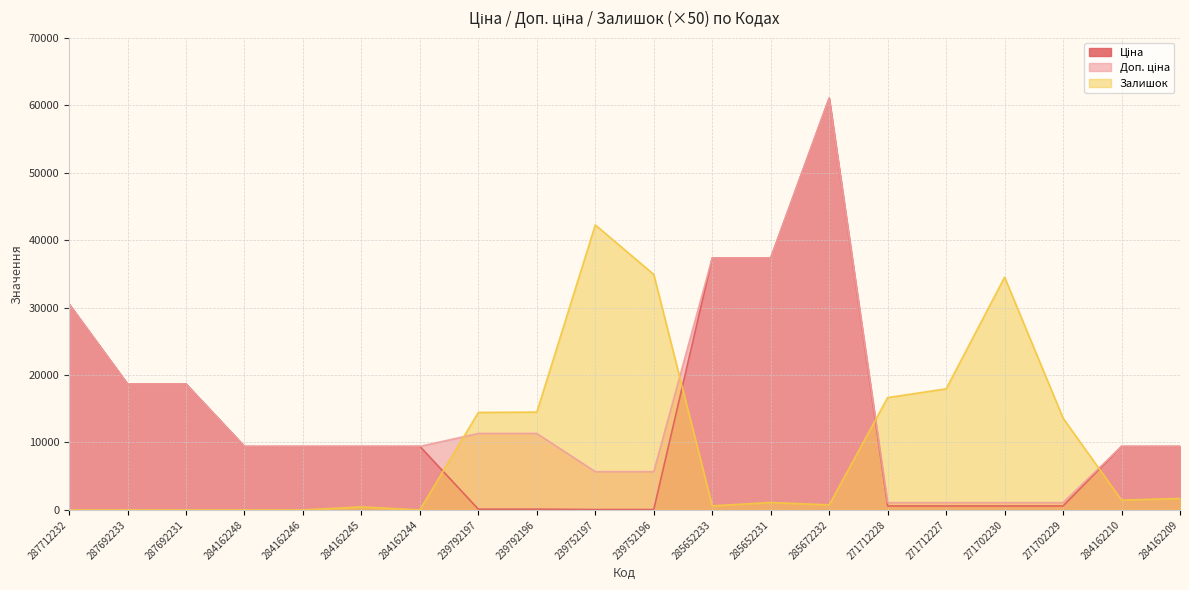

At which category does Залишок reach its first local valley?

284162244